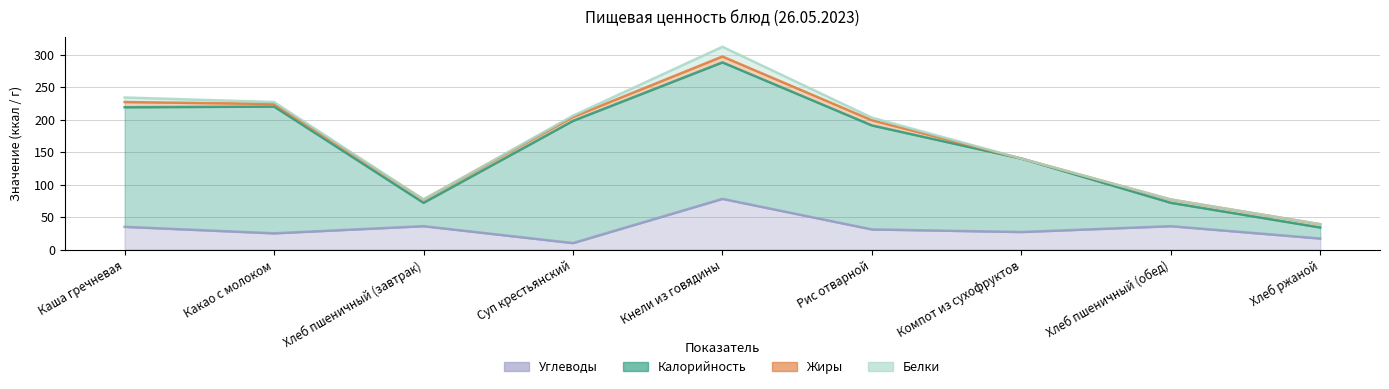

True or false: Углеводы has a value of 78 at Кнели из говядины.

True